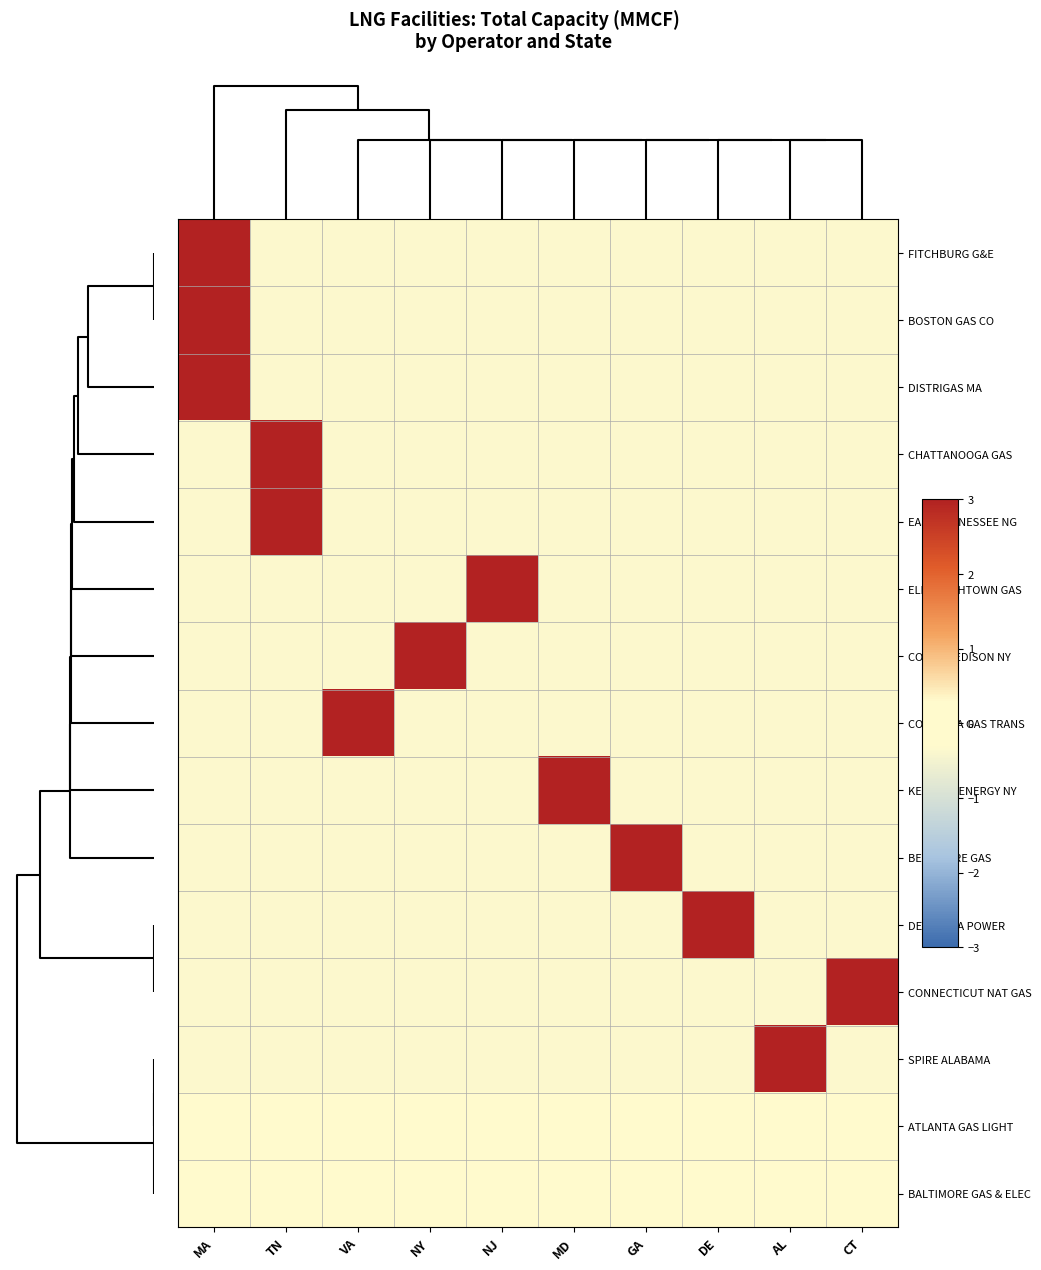

Reading left to right, extract all data points from this chart.

FITCHBURG G&E: MA=3.0	TN=-0.3	VA=-0.3	NY=-0.3	NJ=-0.3	MD=-0.3	GA=-0.3	DE=-0.3	AL=-0.3	CT=-0.3
BOSTON GAS CO: MA=3.0	TN=-0.3	VA=-0.3	NY=-0.3	NJ=-0.3	MD=-0.3	GA=-0.3	DE=-0.3	AL=-0.3	CT=-0.3
DISTRIGAS MA: MA=3.0	TN=-0.3	VA=-0.3	NY=-0.3	NJ=-0.3	MD=-0.3	GA=-0.3	DE=-0.3	AL=-0.3	CT=-0.3
CHATTANOOGA GAS: MA=-0.3	TN=3.0	VA=-0.3	NY=-0.3	NJ=-0.3	MD=-0.3	GA=-0.3	DE=-0.3	AL=-0.3	CT=-0.3
EAST TENNESSEE NG: MA=-0.3	TN=3.0	VA=-0.3	NY=-0.3	NJ=-0.3	MD=-0.3	GA=-0.3	DE=-0.3	AL=-0.3	CT=-0.3
ELIZABETHTOWN GAS: MA=-0.3	TN=-0.3	VA=-0.3	NY=-0.3	NJ=3.0	MD=-0.3	GA=-0.3	DE=-0.3	AL=-0.3	CT=-0.3
CONSOL EDISON NY: MA=-0.3	TN=-0.3	VA=-0.3	NY=3.0	NJ=-0.3	MD=-0.3	GA=-0.3	DE=-0.3	AL=-0.3	CT=-0.3
COLUMBIA GAS TRANS: MA=-0.3	TN=-0.3	VA=3.0	NY=-0.3	NJ=-0.3	MD=-0.3	GA=-0.3	DE=-0.3	AL=-0.3	CT=-0.3
KEYSPAN ENERGY NY: MA=-0.3	TN=-0.3	VA=-0.3	NY=-0.3	NJ=-0.3	MD=3.0	GA=-0.3	DE=-0.3	AL=-0.3	CT=-0.3
BERKSHIRE GAS: MA=-0.3	TN=-0.3	VA=-0.3	NY=-0.3	NJ=-0.3	MD=-0.3	GA=3.0	DE=-0.3	AL=-0.3	CT=-0.3
DELMARVA POWER: MA=-0.3	TN=-0.3	VA=-0.3	NY=-0.3	NJ=-0.3	MD=-0.3	GA=-0.3	DE=3.0	AL=-0.3	CT=-0.3
CONNECTICUT NAT GAS: MA=-0.3	TN=-0.3	VA=-0.3	NY=-0.3	NJ=-0.3	MD=-0.3	GA=-0.3	DE=-0.3	AL=-0.3	CT=3.0
SPIRE ALABAMA: MA=-0.3	TN=-0.3	VA=-0.3	NY=-0.3	NJ=-0.3	MD=-0.3	GA=-0.3	DE=-0.3	AL=3.0	CT=-0.3
ATLANTA GAS LIGHT: MA=0.0	TN=0.0	VA=0.0	NY=0.0	NJ=0.0	MD=0.0	GA=0.0	DE=0.0	AL=0.0	CT=0.0
BALTIMORE GAS & ELEC: MA=0.0	TN=0.0	VA=0.0	NY=0.0	NJ=0.0	MD=0.0	GA=0.0	DE=0.0	AL=0.0	CT=0.0